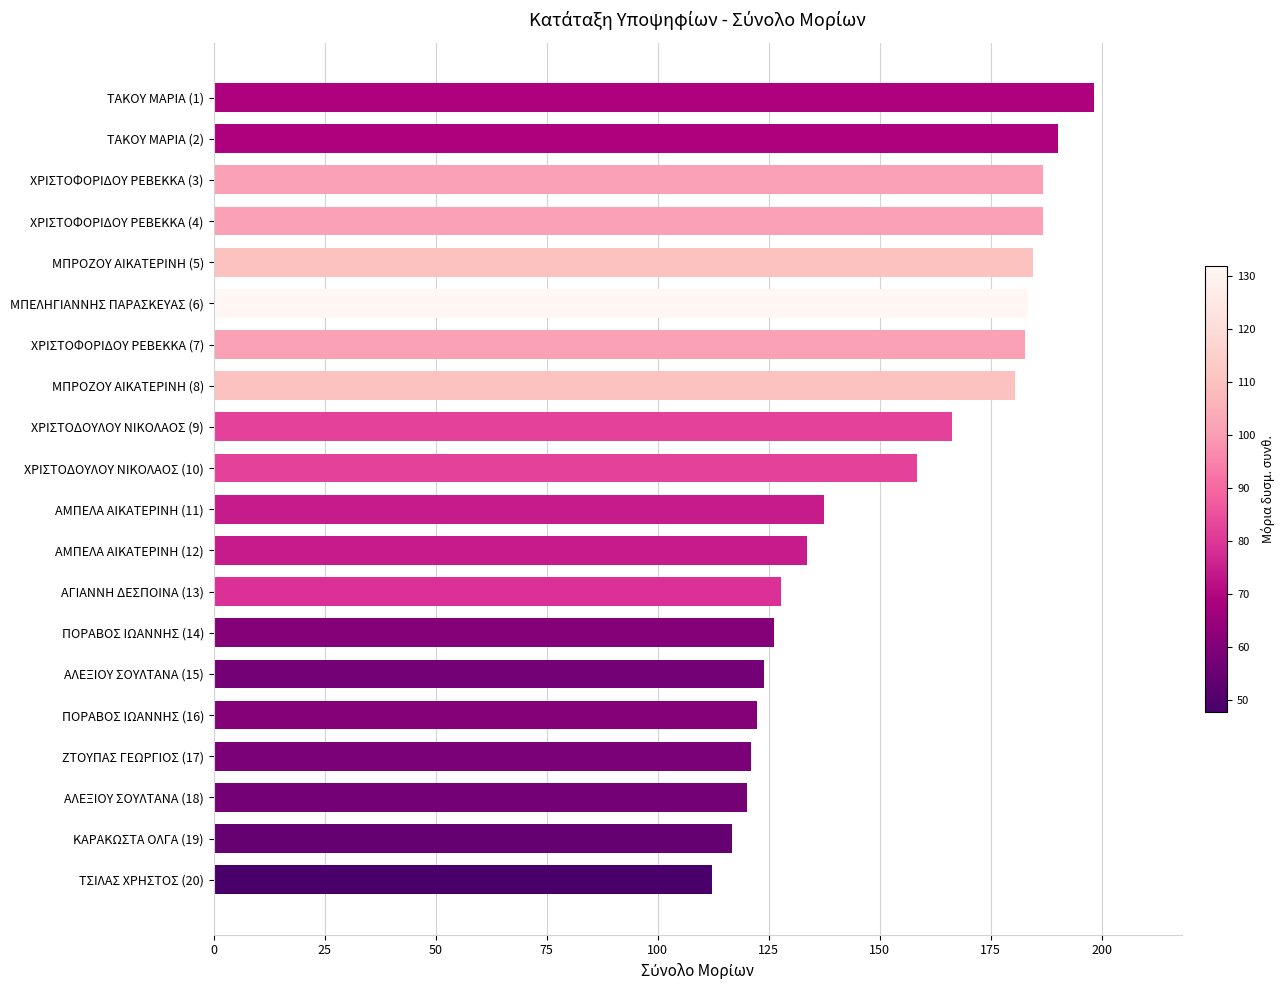

What position from the top is ΚΑΡΑΚΩΣΤΑ ΟΛΓΑ (19)?

19